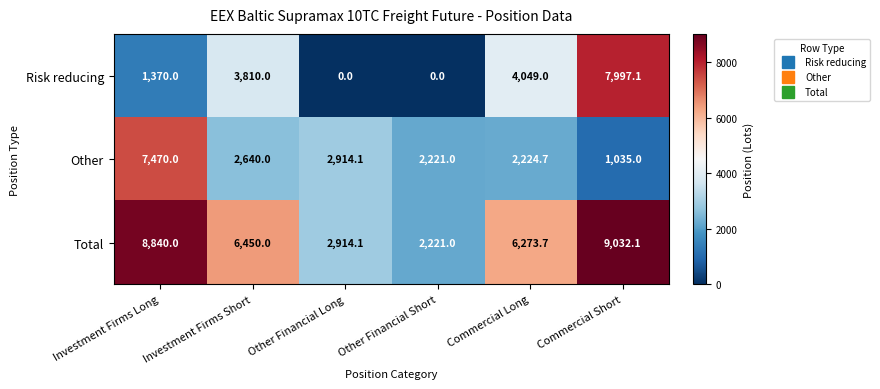

What is the sum of all Risk reducing values?

17226.1